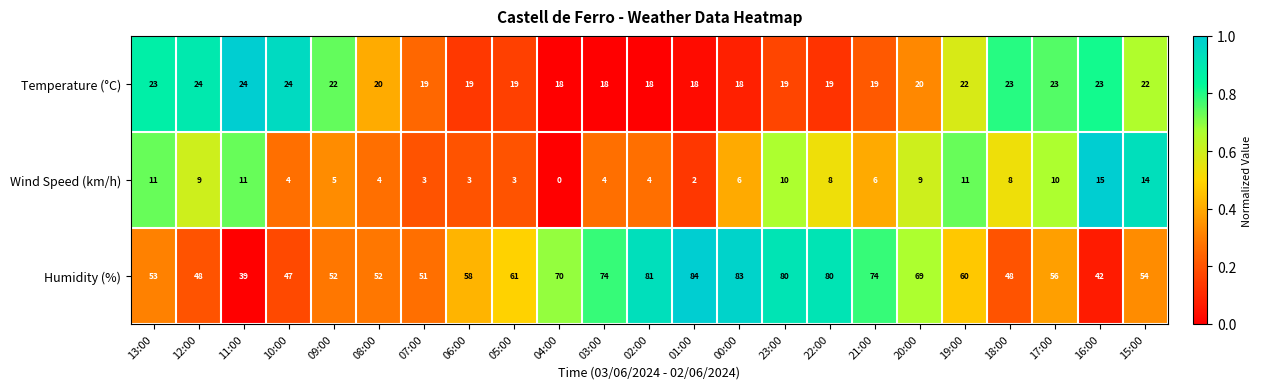

What is the spread (max minus min) of values at 09:00?

47